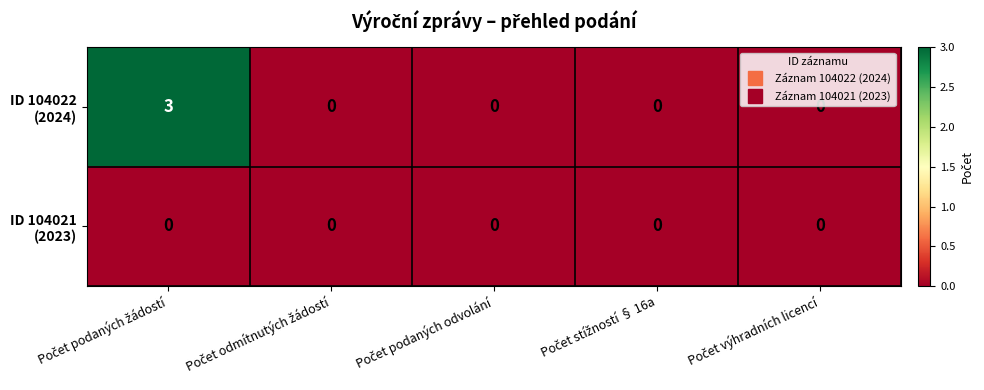

What is the greatest value displayed?

3